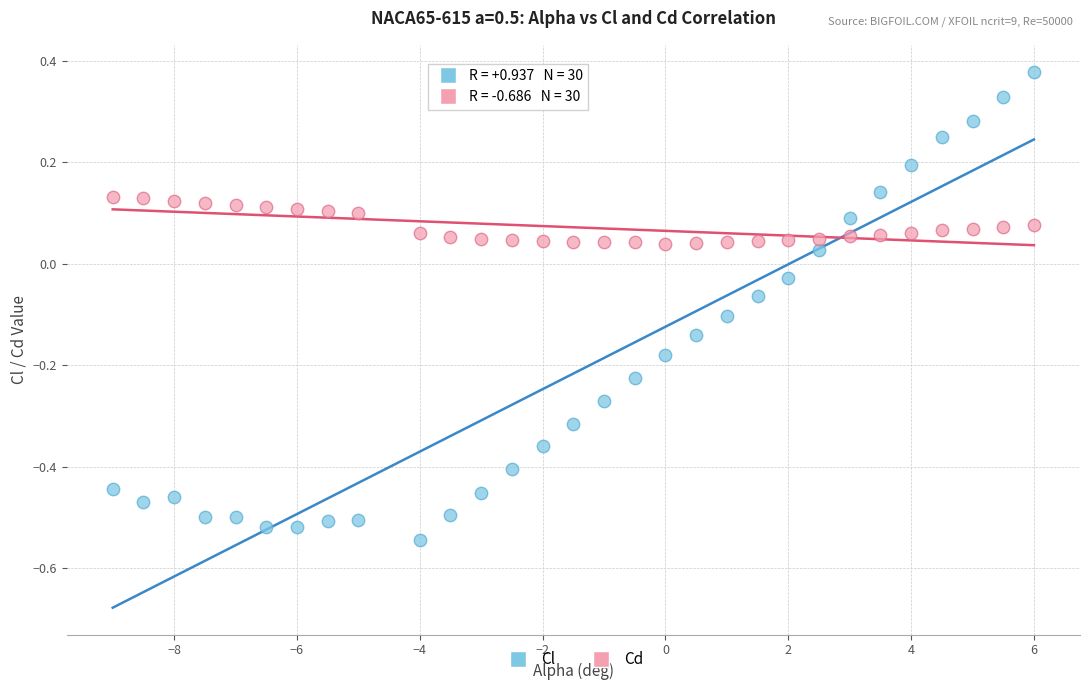

What is the X range (max minus min) for the scatter plot?

15.0